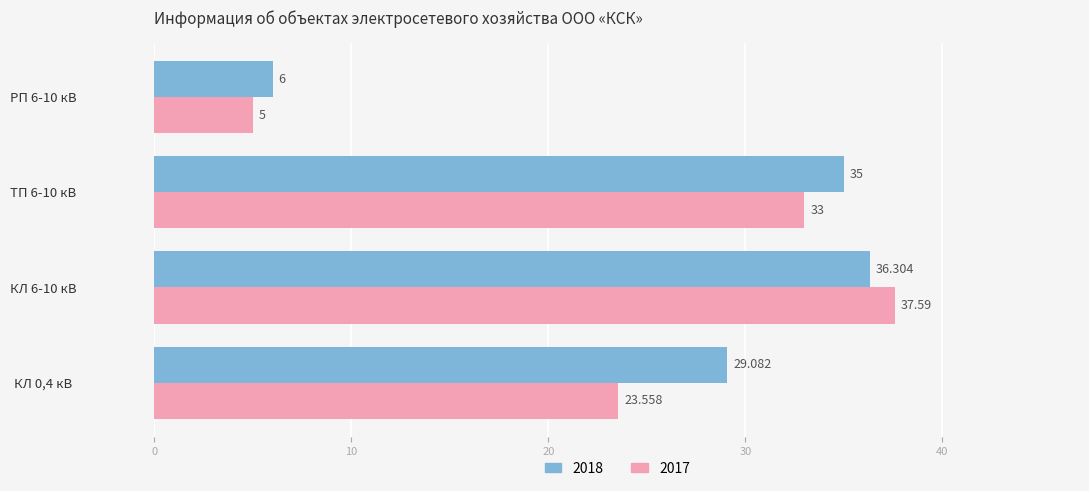

How many categories are shown in the chart?

4